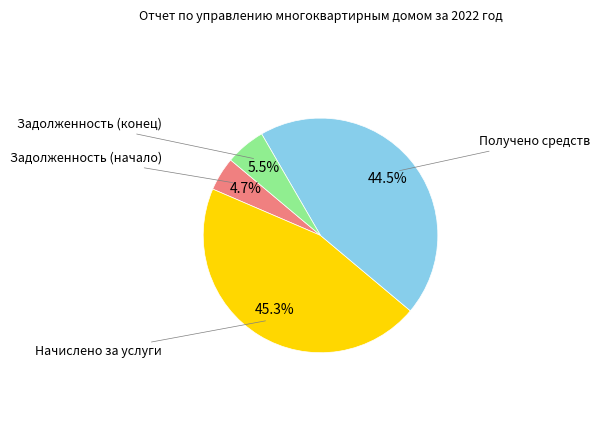

Is there a majority slice in this chart?

No